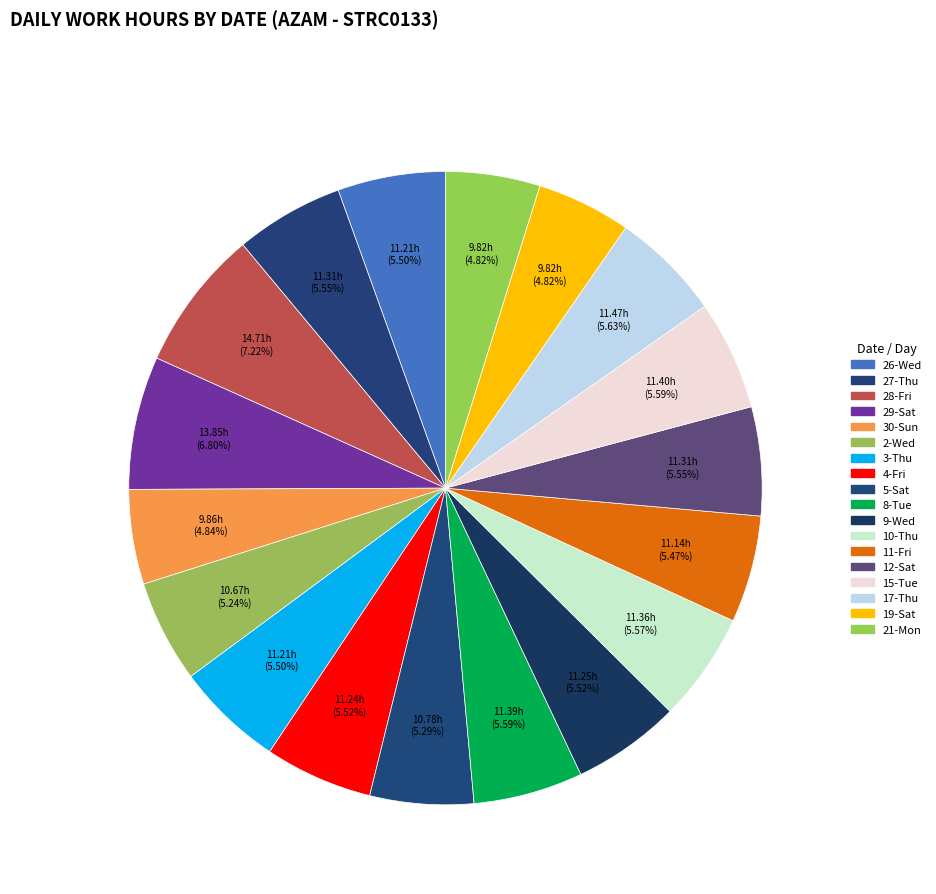

Is 28-Fri the majority of the pie?

No